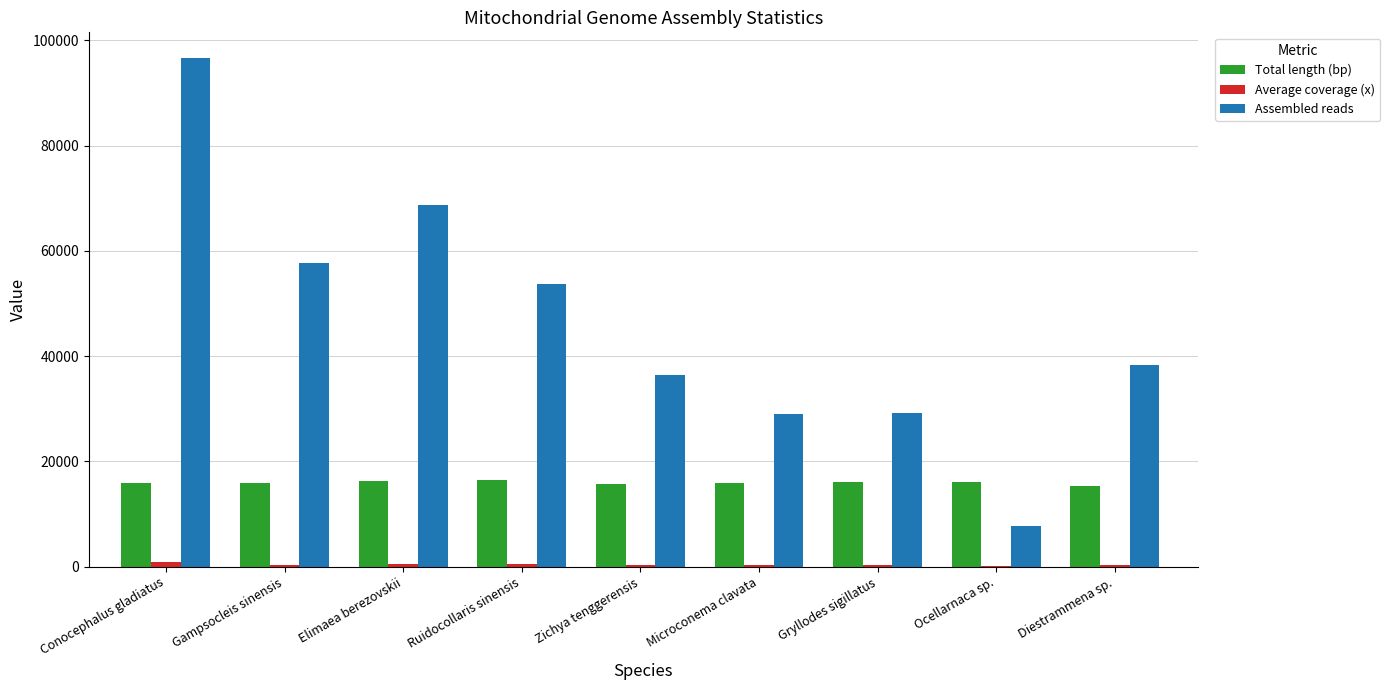

Which category has the highest value in the Assembled reads series?

Conocephalus gladiatus